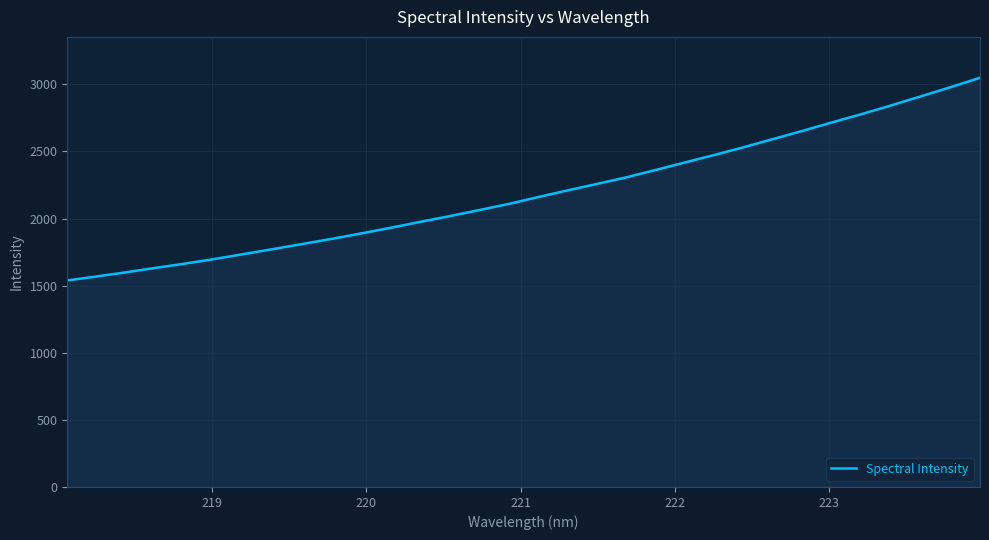

What is the smallest value displayed?

1538.9